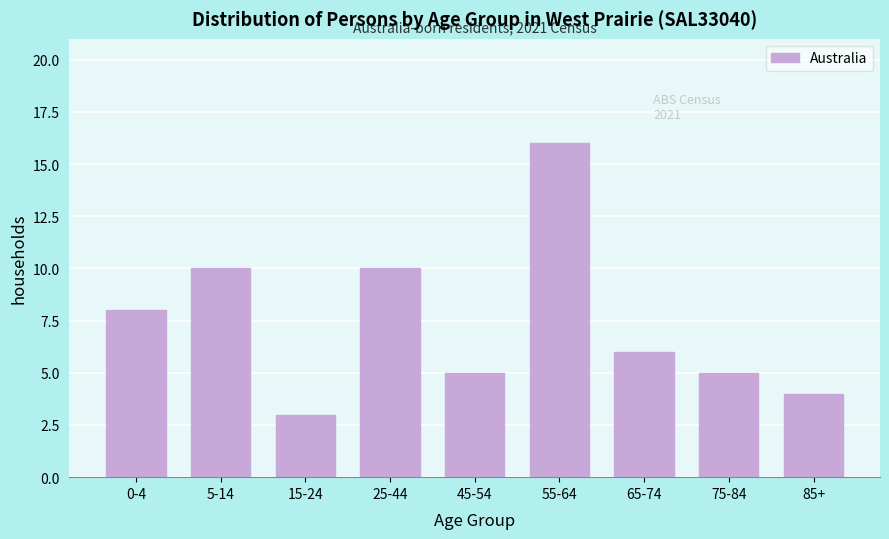

Reading right to left, list all the values displayed in this chart.

85+=4	75-84=5	65-74=6	55-64=16	45-54=5	25-44=10	15-24=3	5-14=10	0-4=8